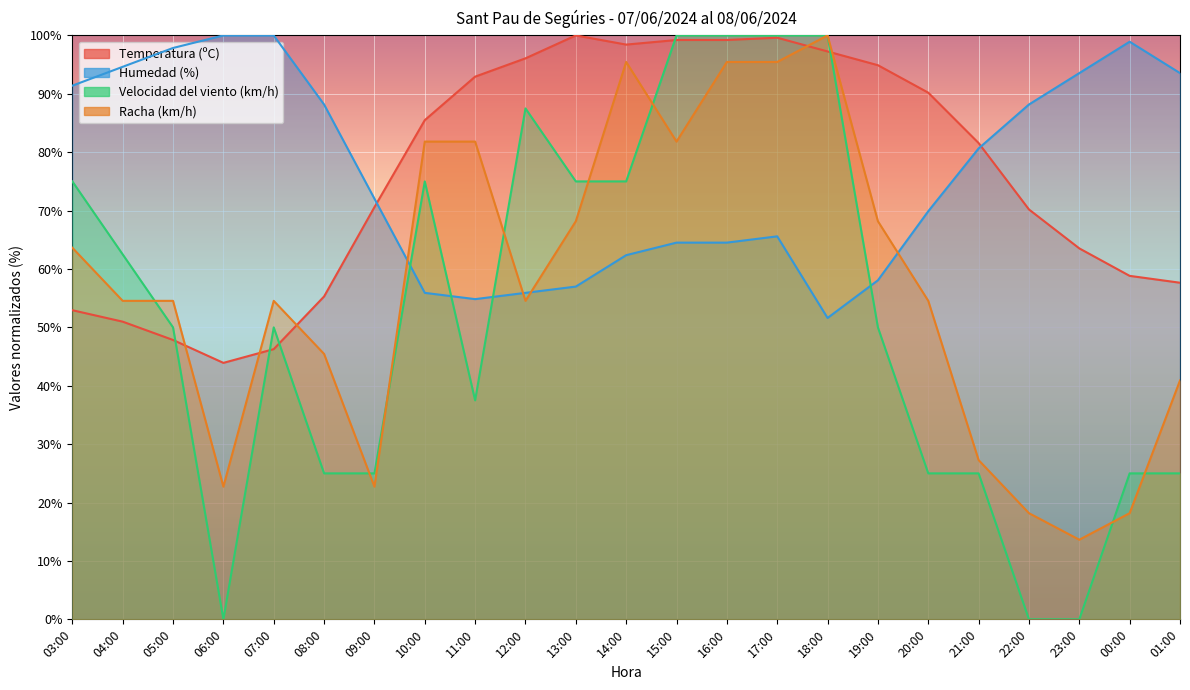

What is the total value across all series at 16:00?

359.2